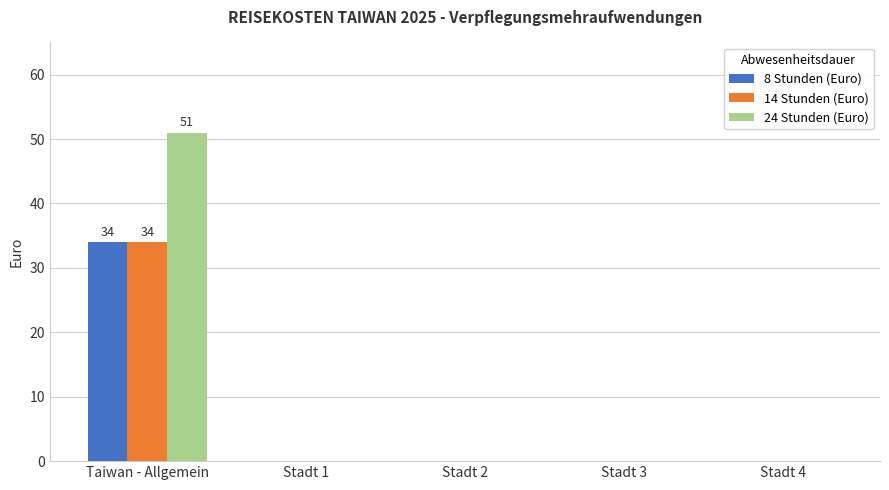

Which series has the largest total across all categories?

24 Stunden (Euro)